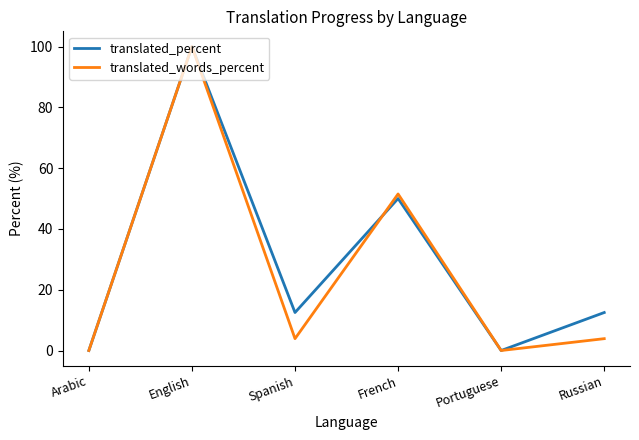

How many lines are shown in the chart?

2